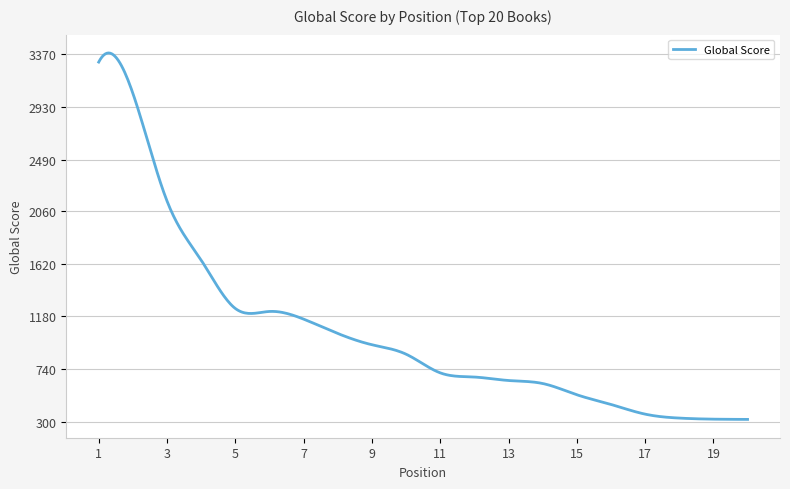

How many categories are shown in the chart?

400